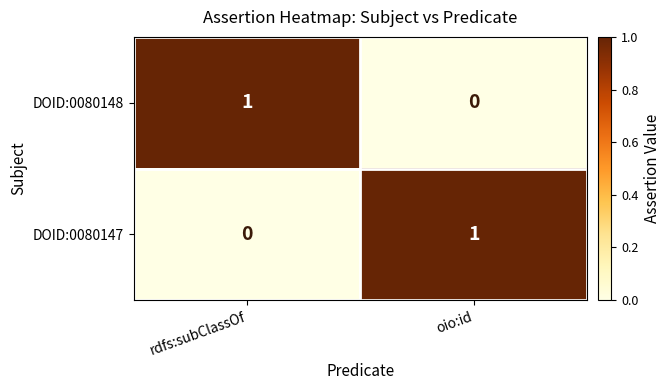

True or false: DOID:0080148 has a value of 0 at oio:id.

True